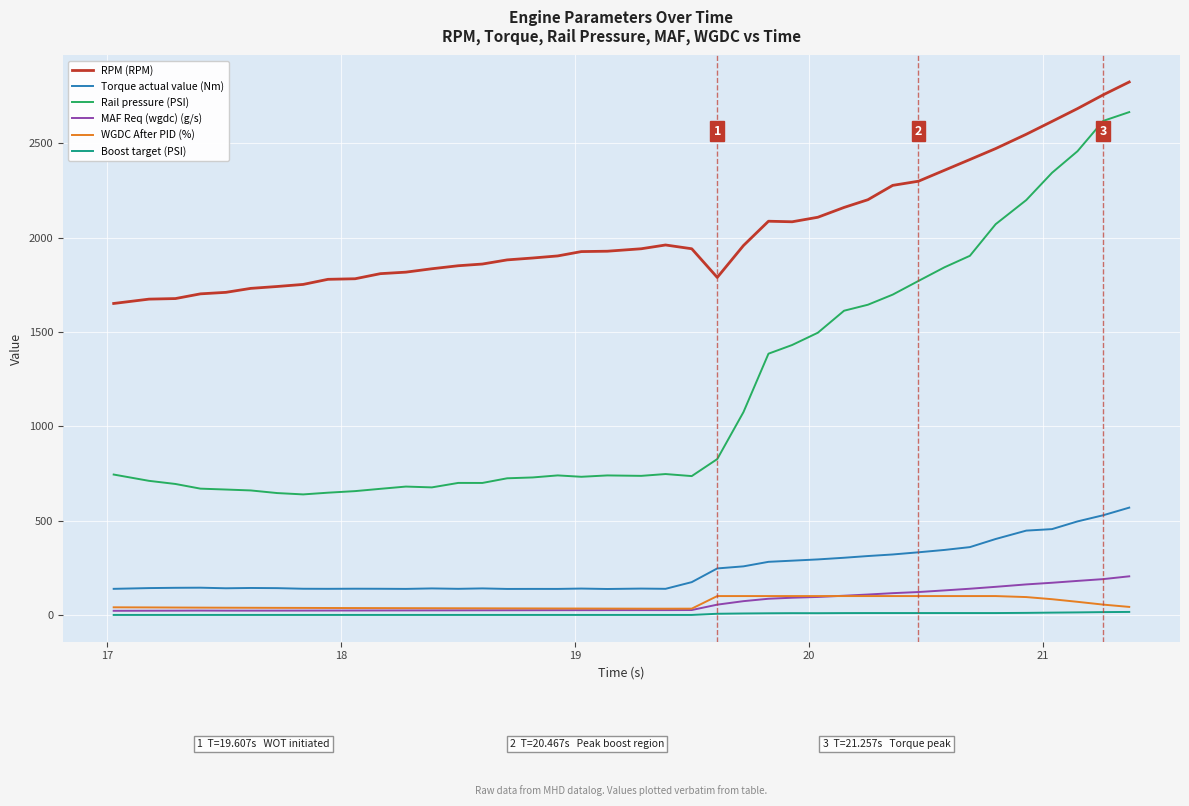

True or false: WGDC After PID (%) and RPM (RPM) cross at least once.

False